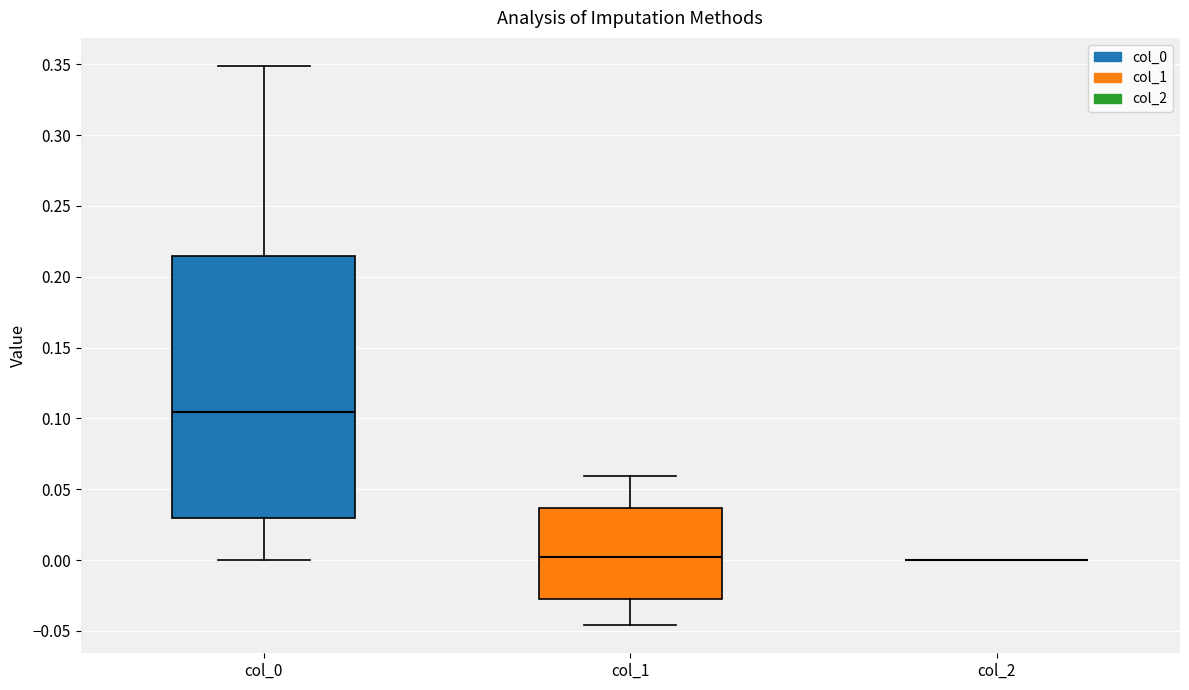

Which box is the tallest, from its lower edge to its upper edge?

col_0